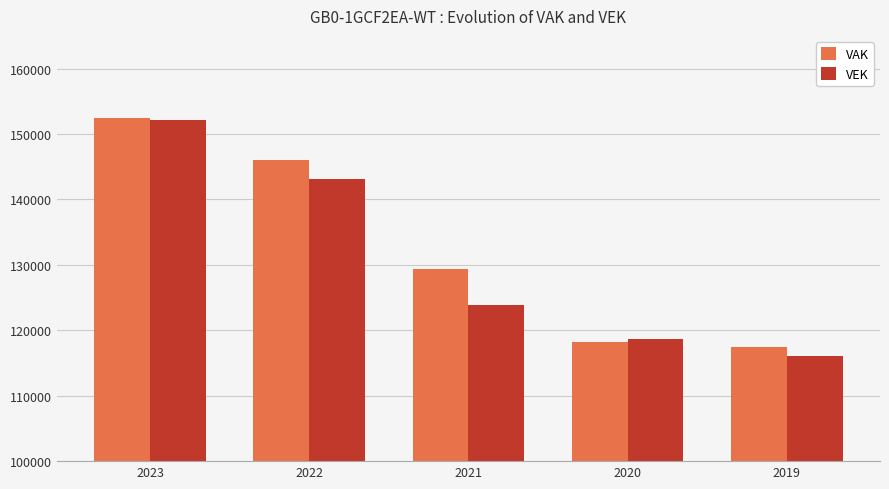

Is the value of VEK at 2020 greater than the value of VAK at 2021?

No